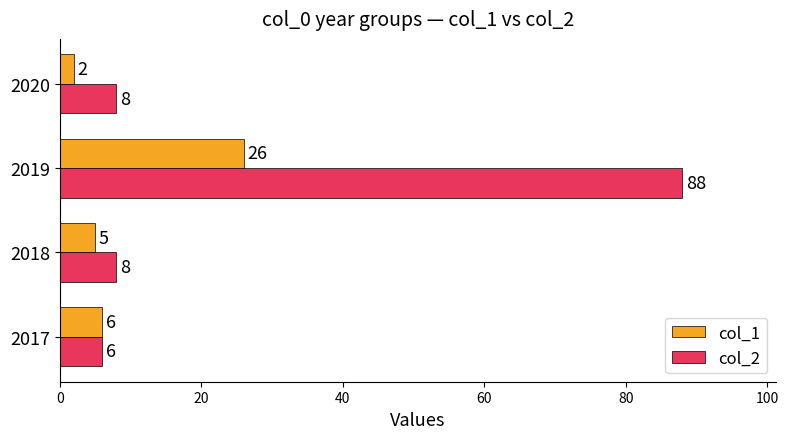

What is the minimum value shown in the chart?

2